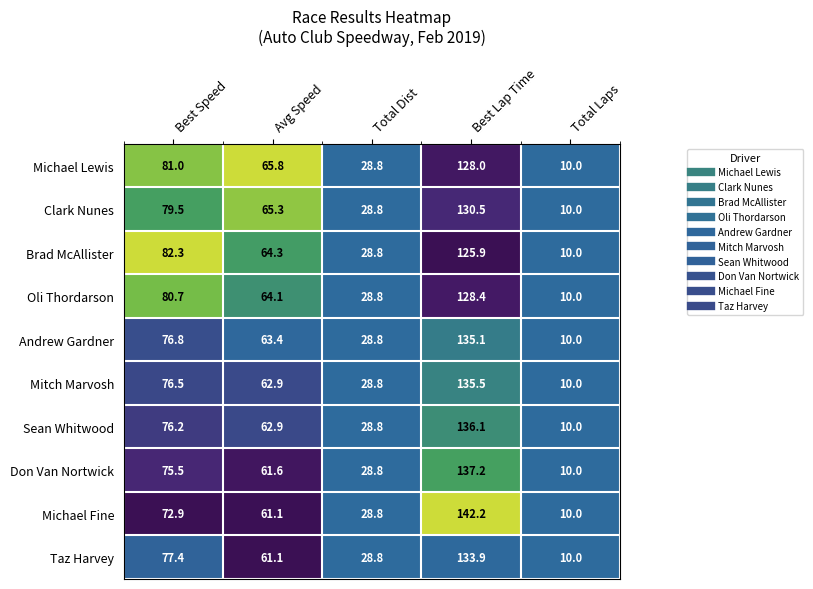

Between Best Speed and Best Lap Time, which series saw the biggest shift?

Michael Fine